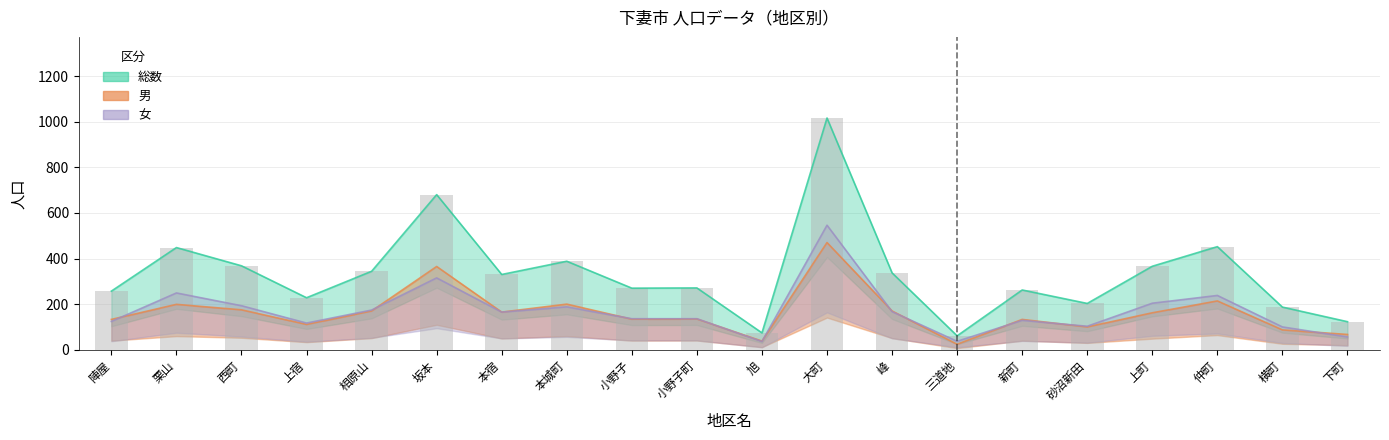

What is the difference between the maximum and minimum values in the 男 series?

446